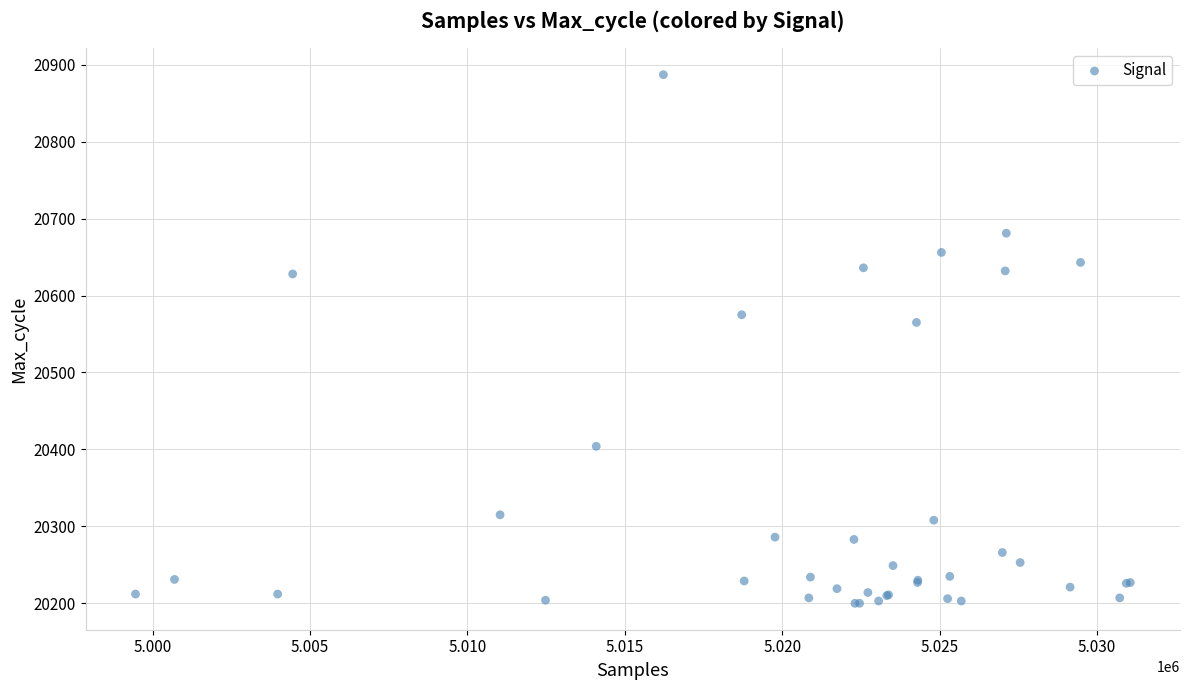

What Y value in the scatter plot is closest to 20543?

20565